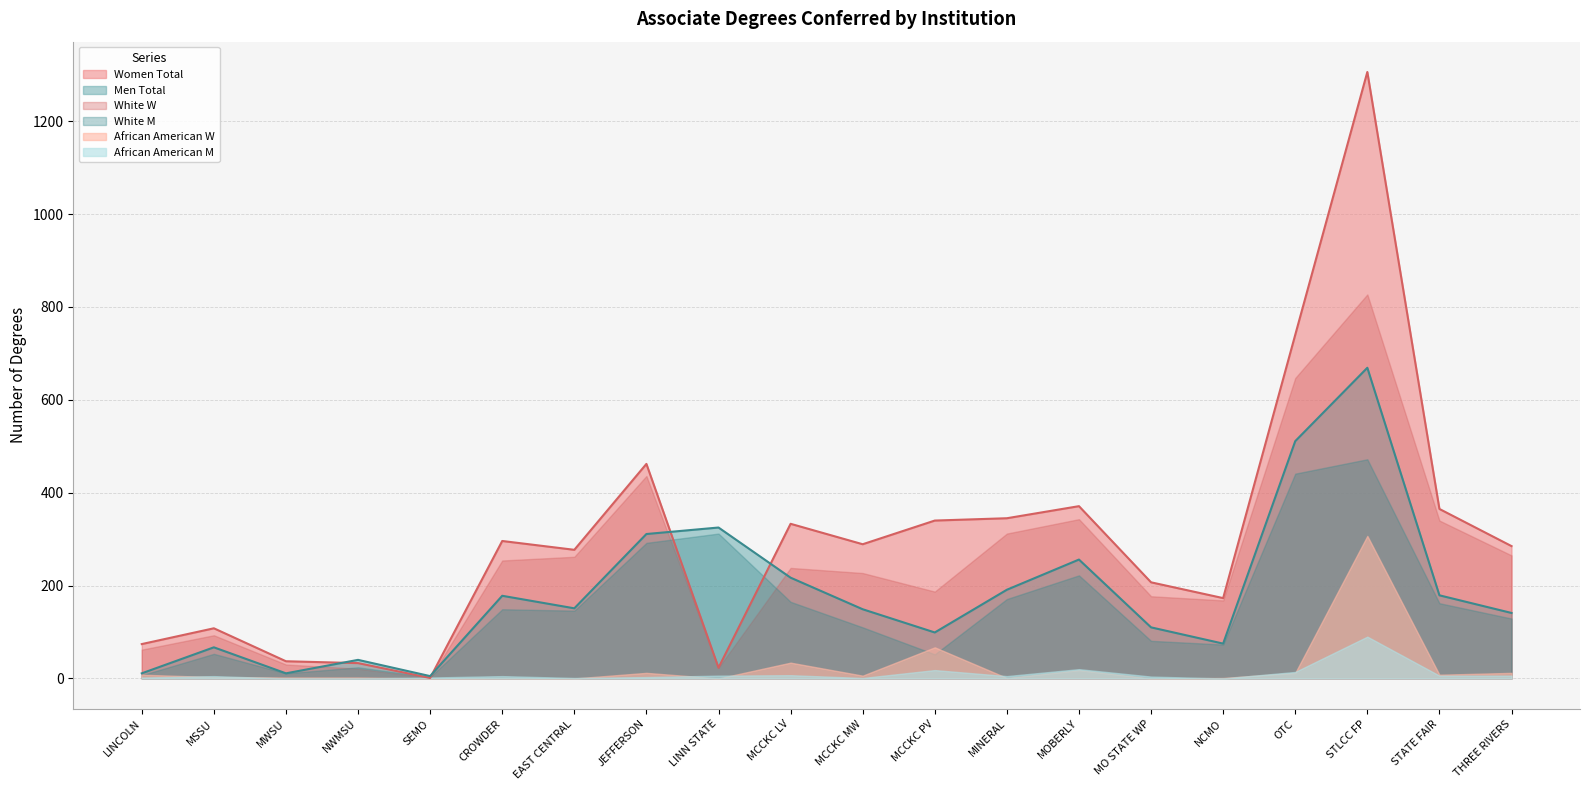

How many data points does each series have?

20